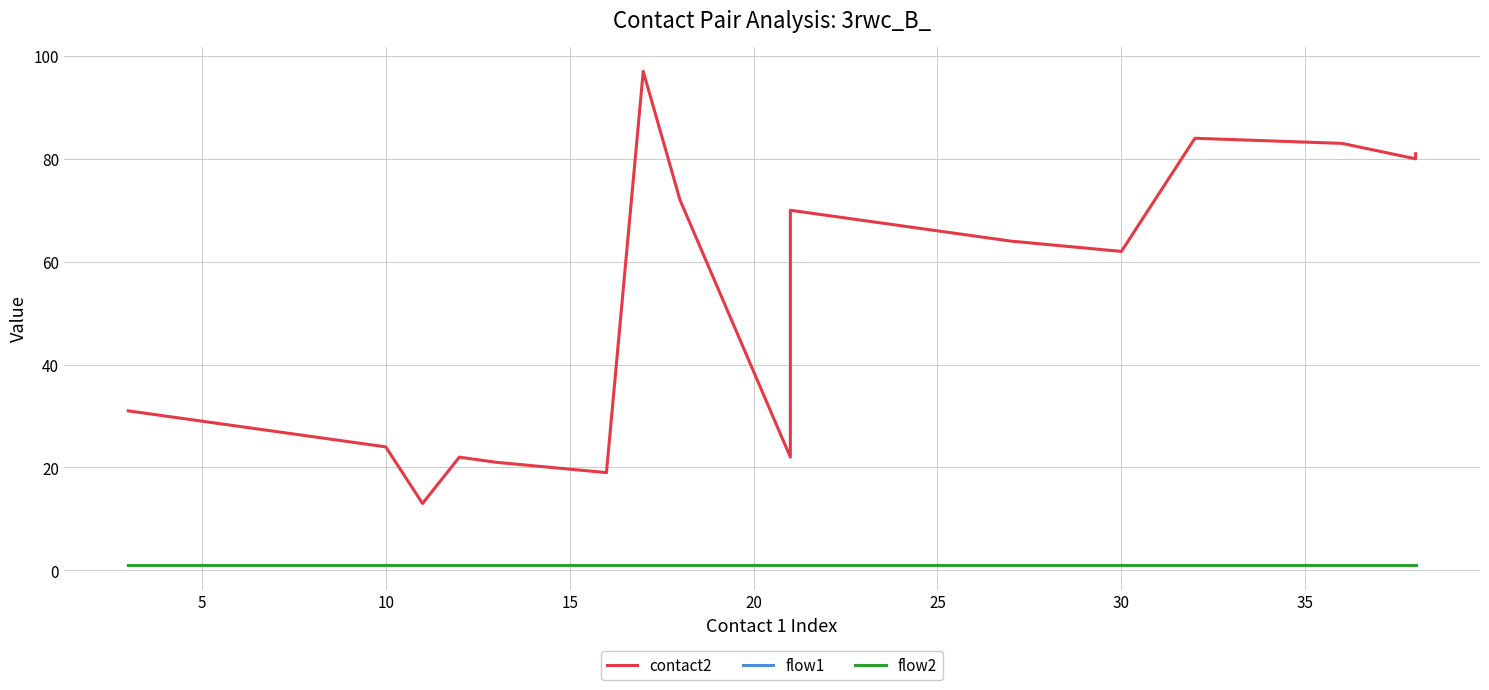

True or false: flow2 and flow1 intersect in this chart.

False